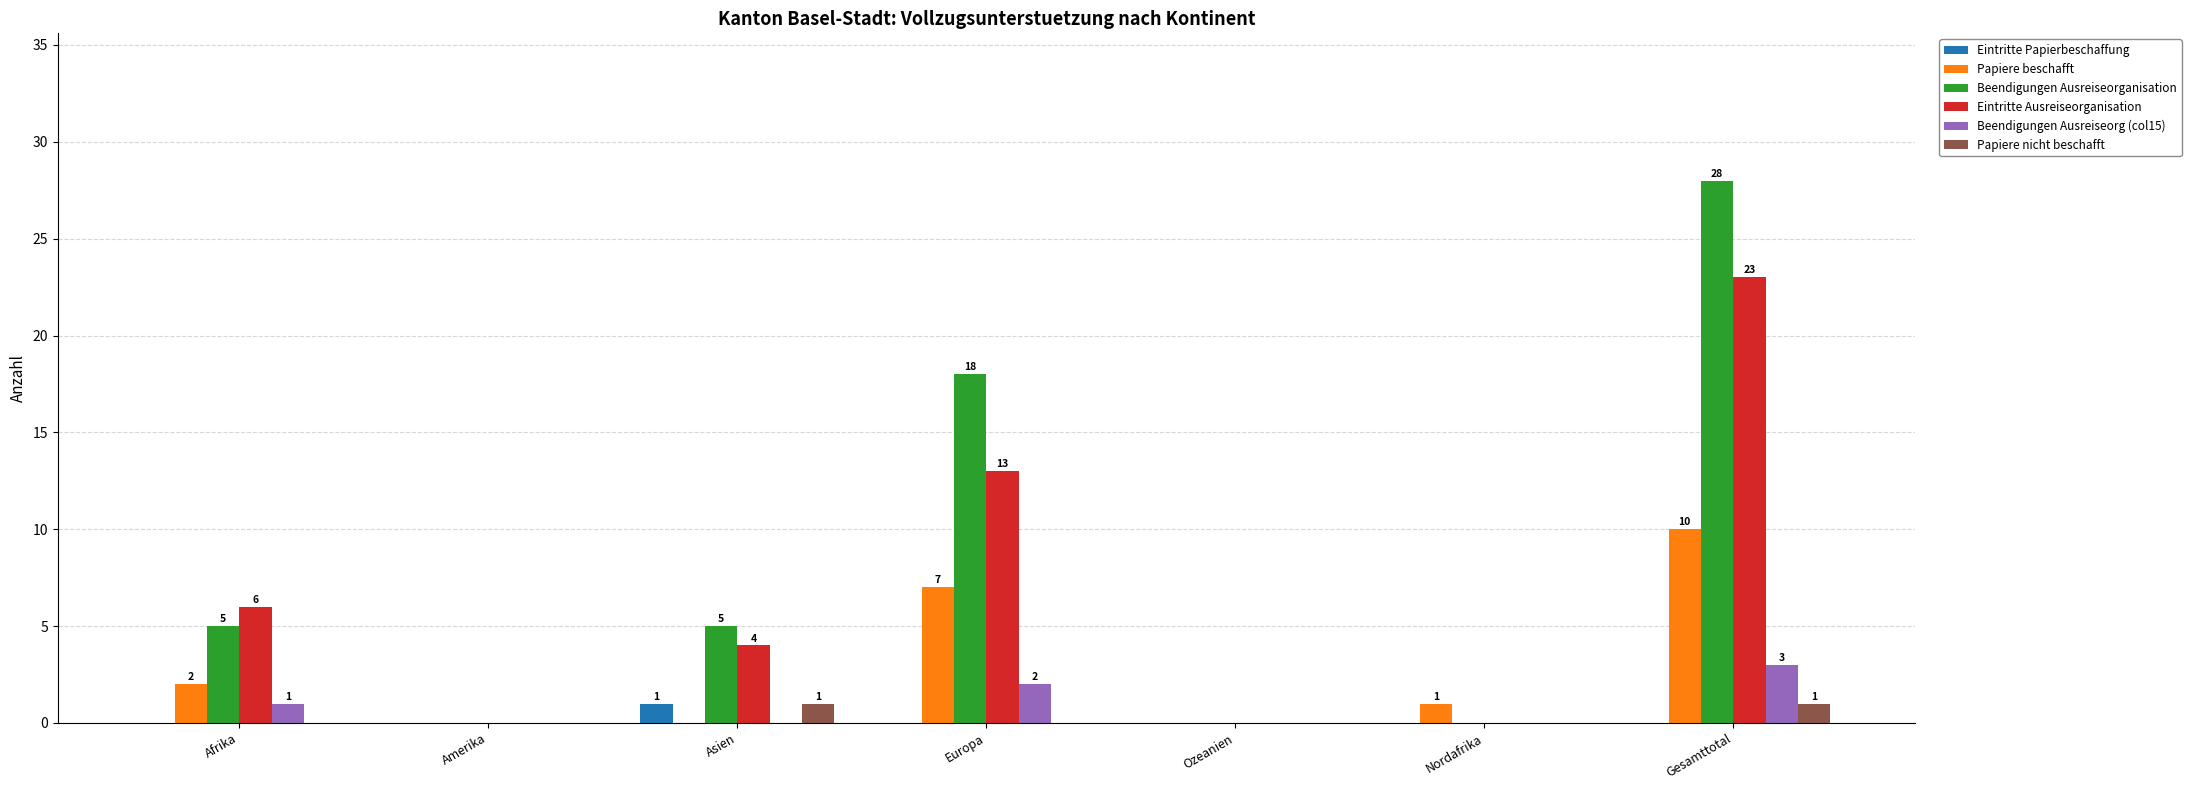

What is the sum of all Beendigungen Ausreiseorganisation values?

56